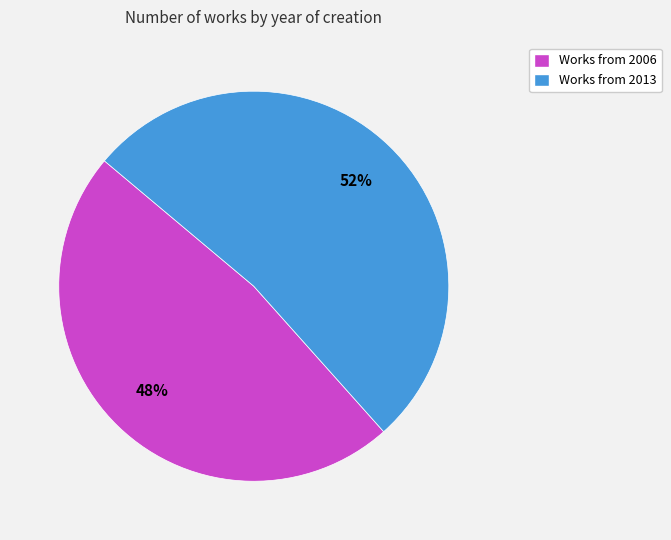

To the nearest percent, what is the combined percentage of Works from 2006 and Works from 2013?

100%